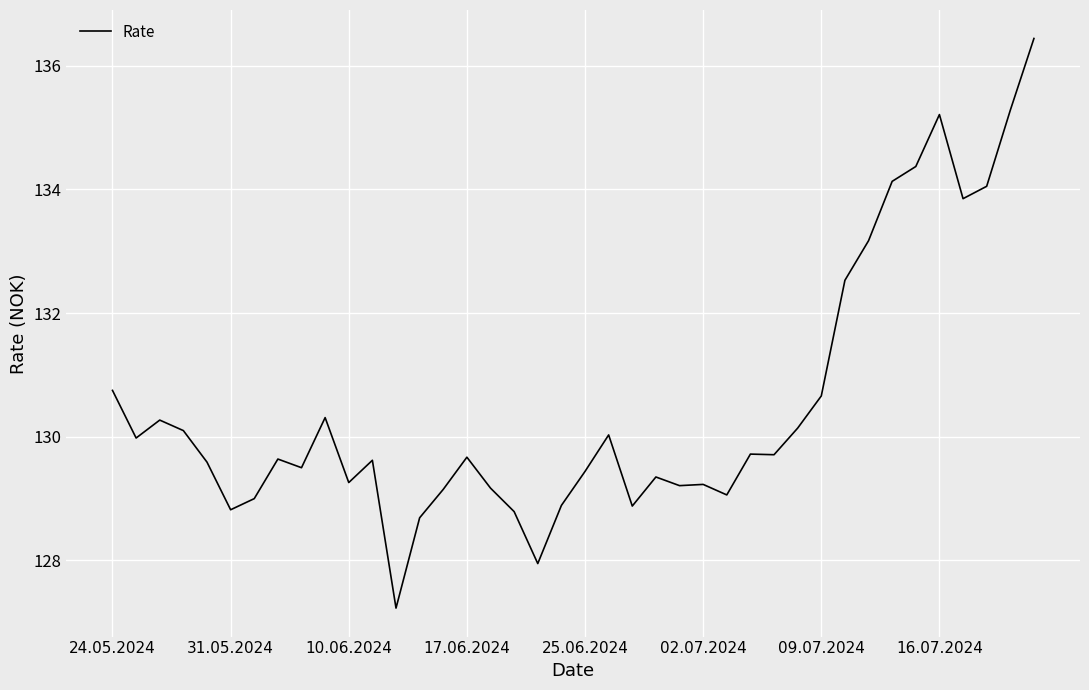

What is the smallest value displayed?

127.2